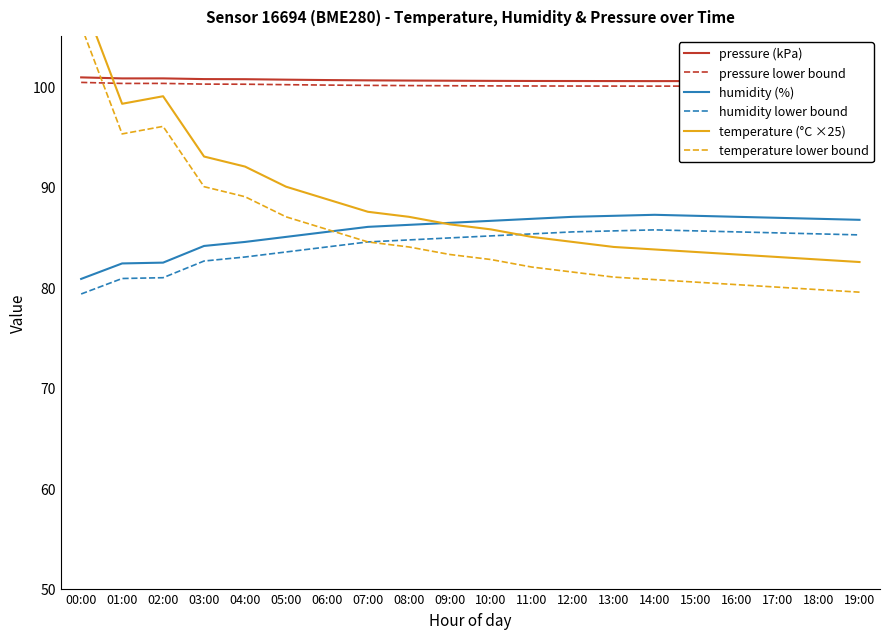

Which series has the largest total across all categories?

pressure (kPa)